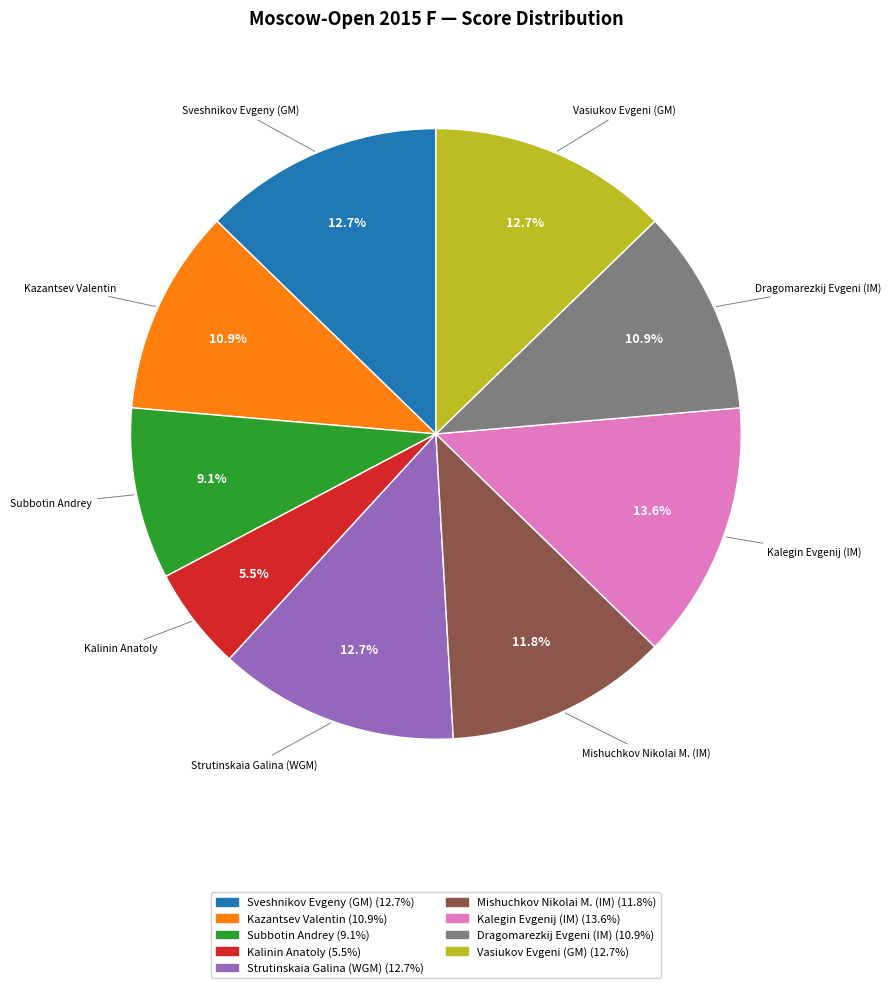

Count the number of slices in the pie.

9